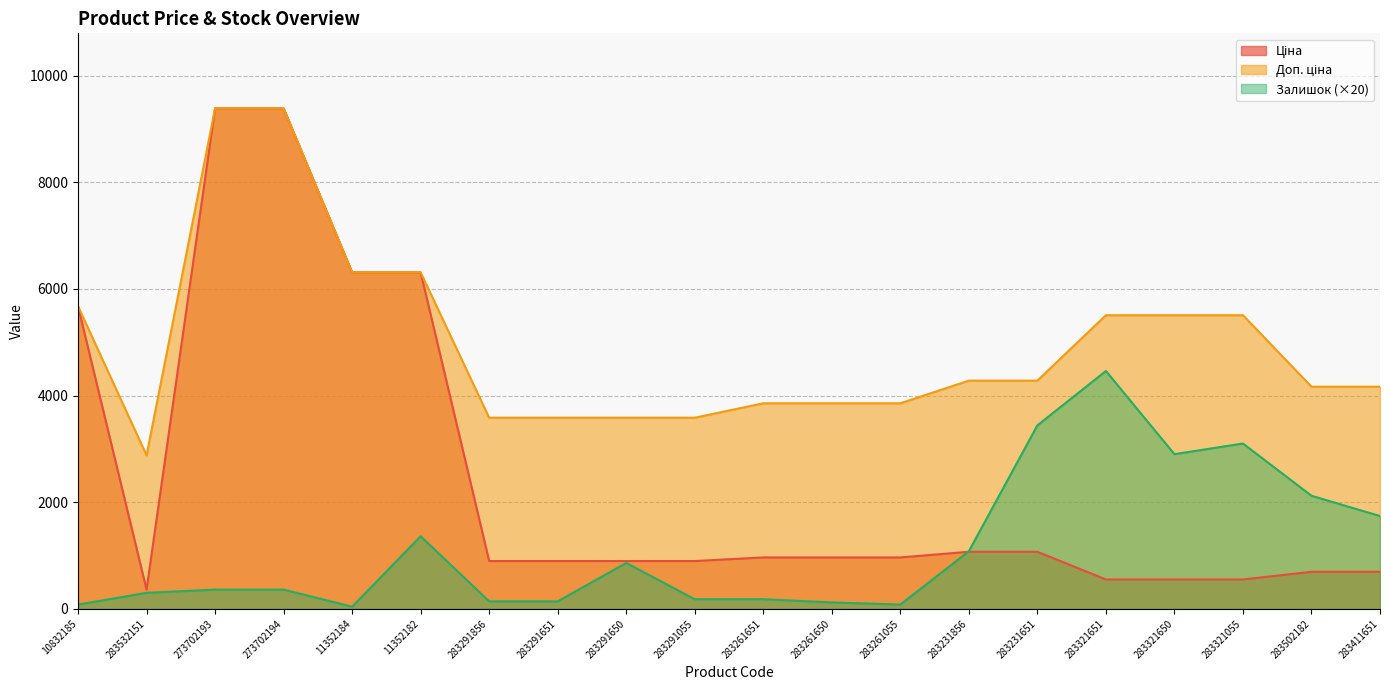

How many lines are shown in the chart?

3